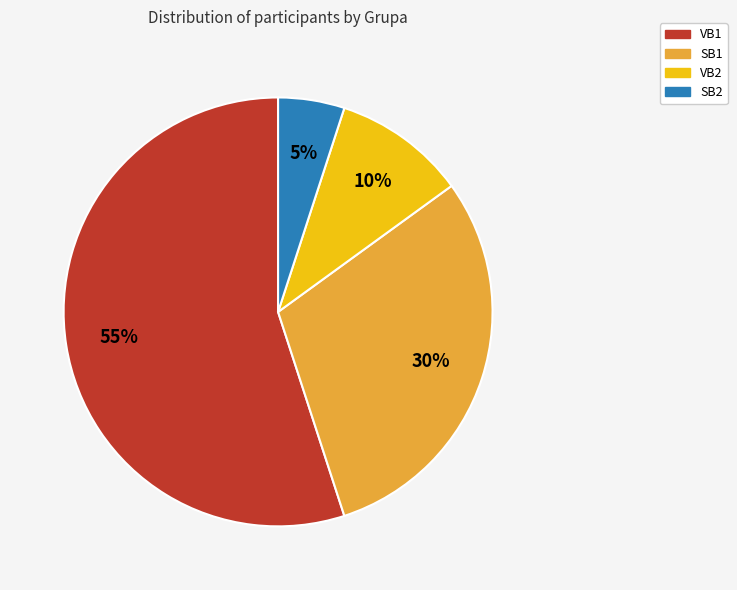

Is VB1 the majority of the pie?

Yes